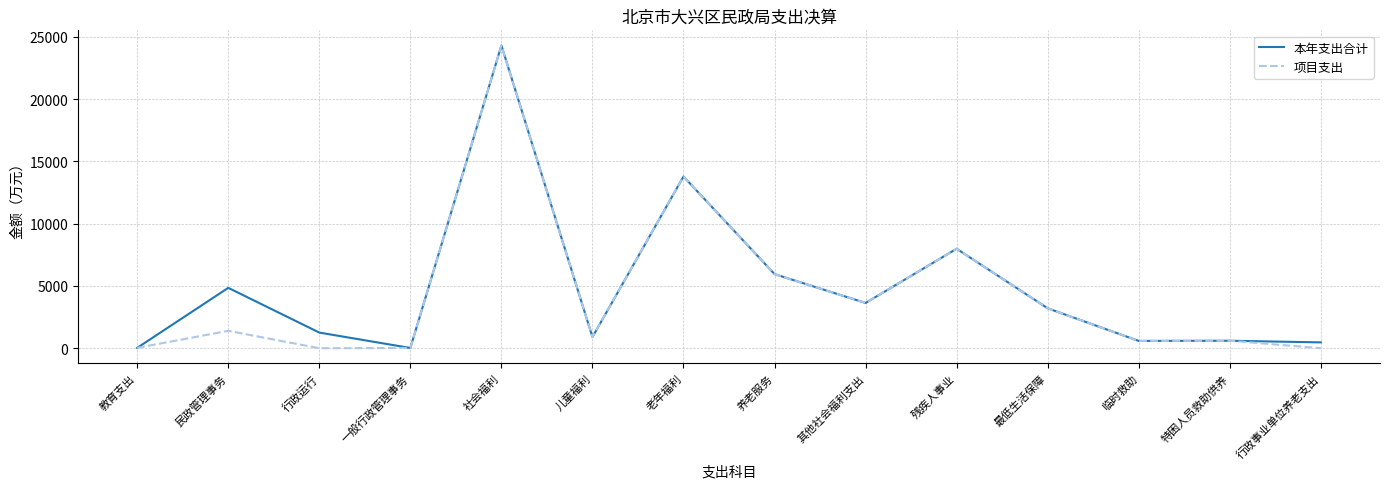

At which label is 本年支出合计 closest to 12166?

老年福利